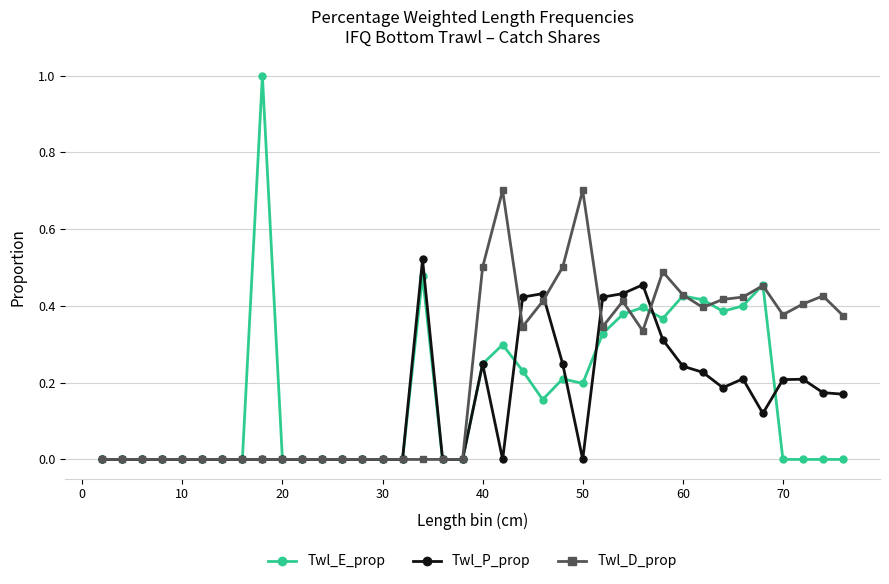

True or false: Twl_P_prop has more than 1 points higher than both neighbors.

True